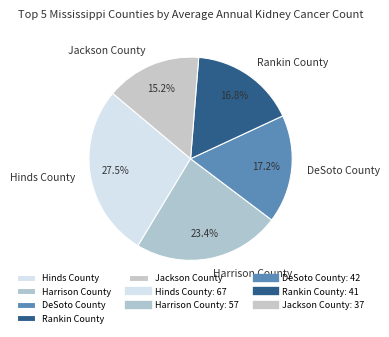

How many segments does this pie chart have?

5